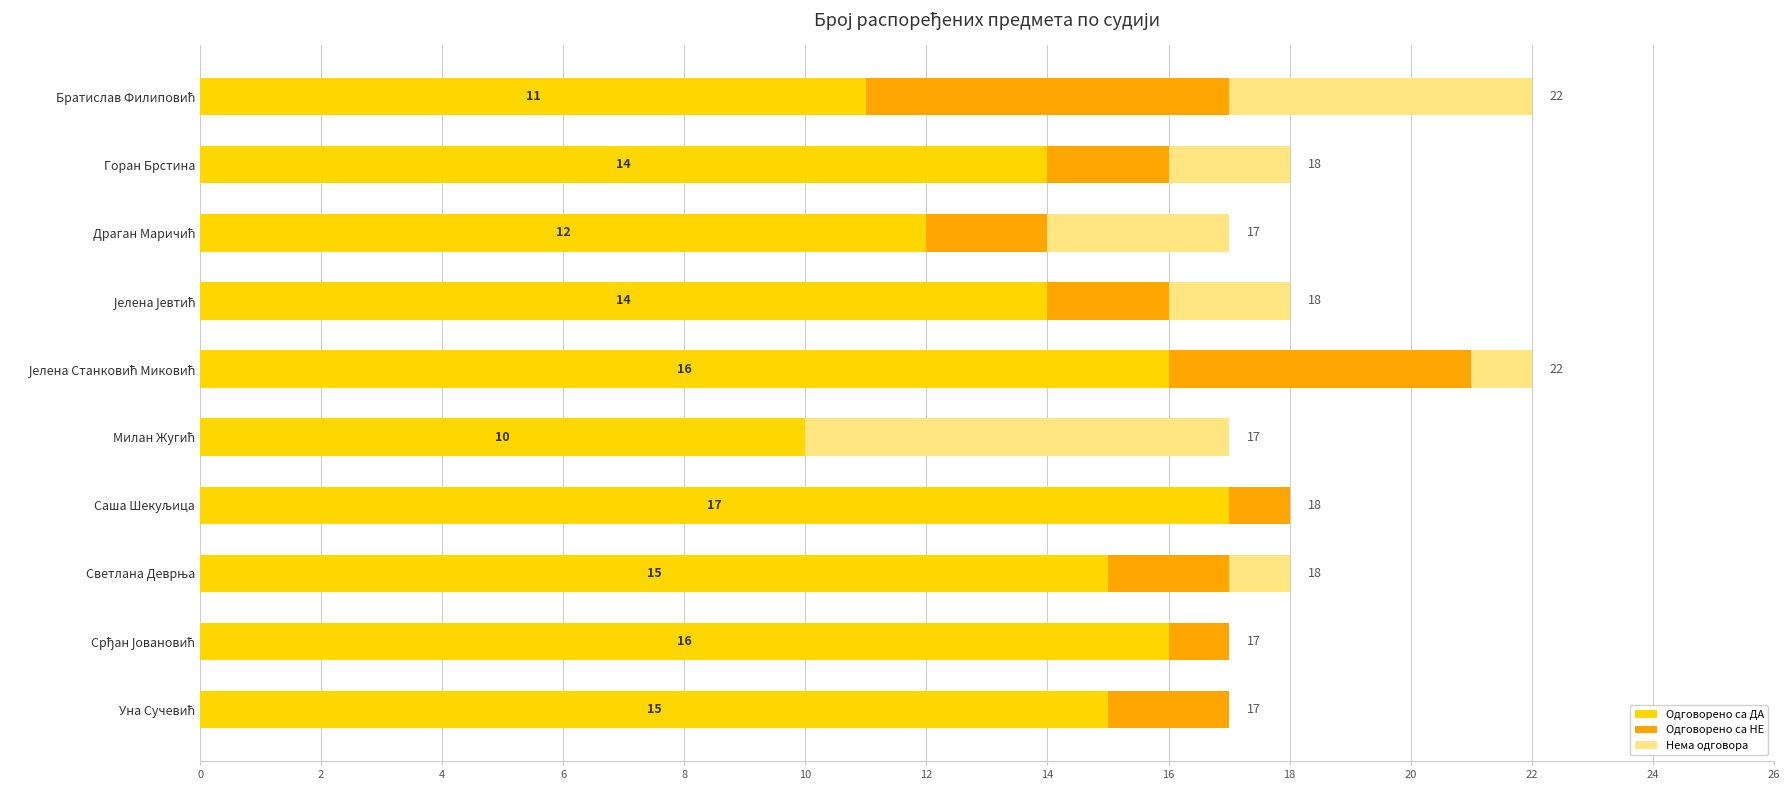

What is the total value across all series at Горан Брстина?

18